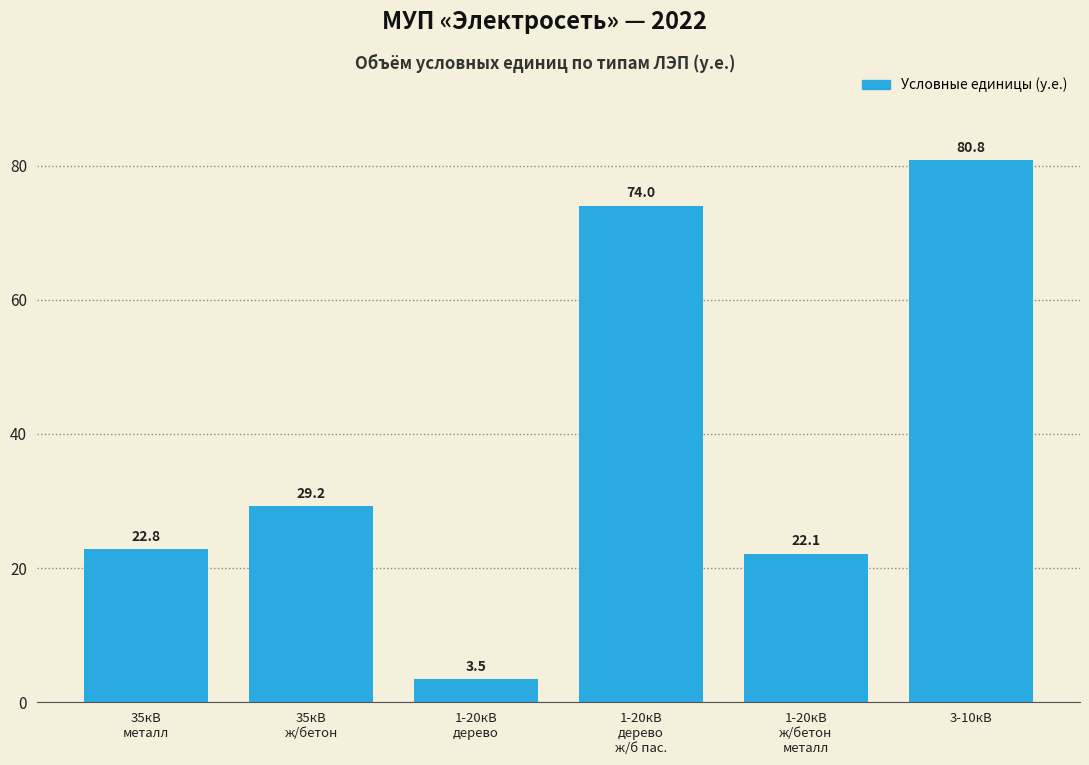

Reading left to right, extract all data points from this chart.

22.8	29.2	3.5	74.0	22.1	80.8